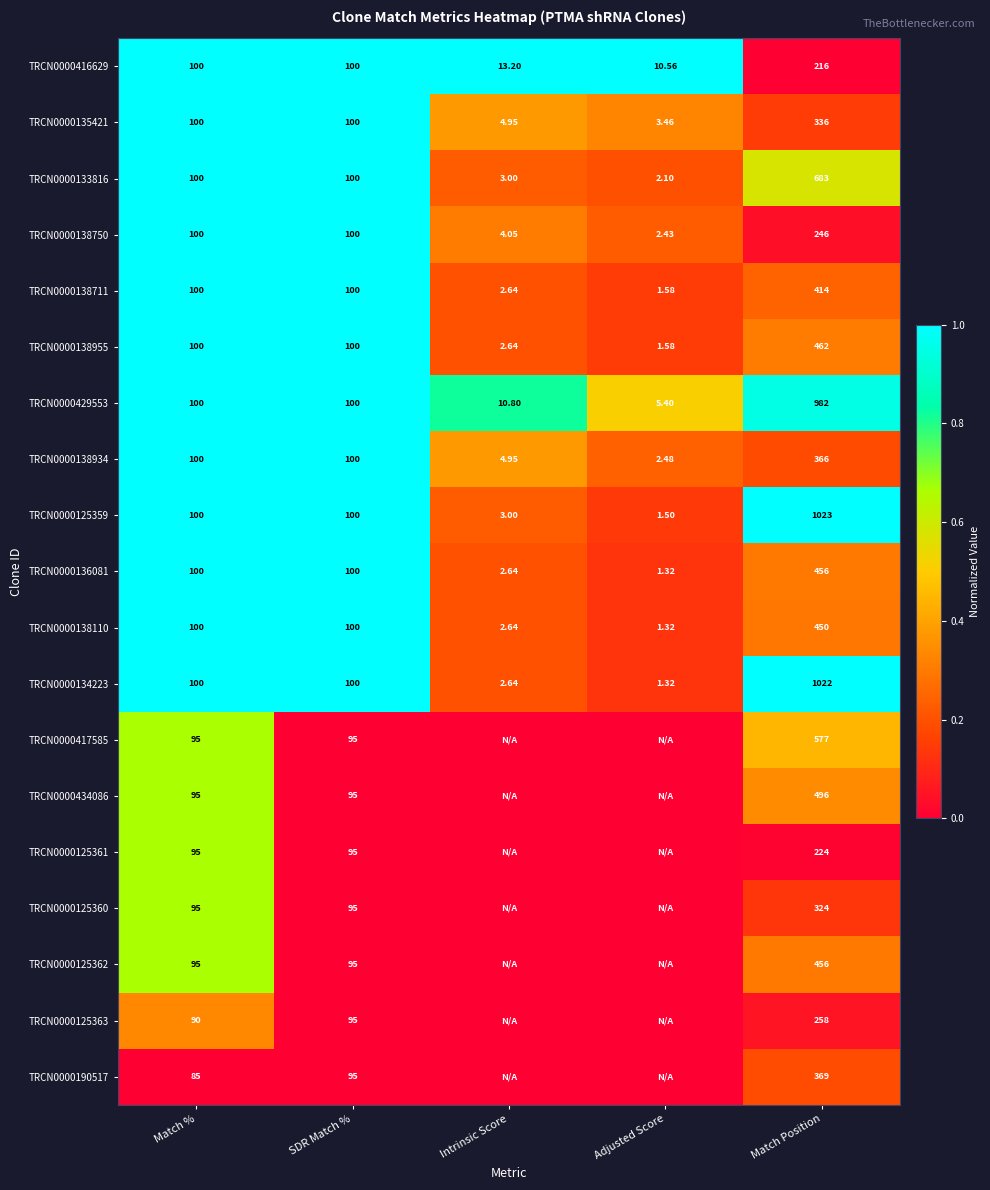

Is the value of TRCN0000138110 at SDR Match % greater than the value of TRCN0000125359 at Match Position?

No